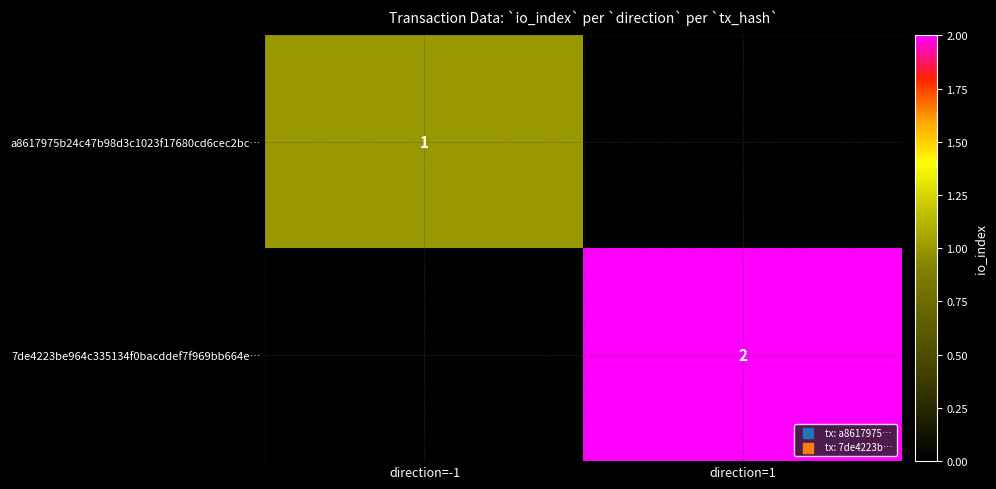

At which category does the chart reach its peak across all series?

direction=1